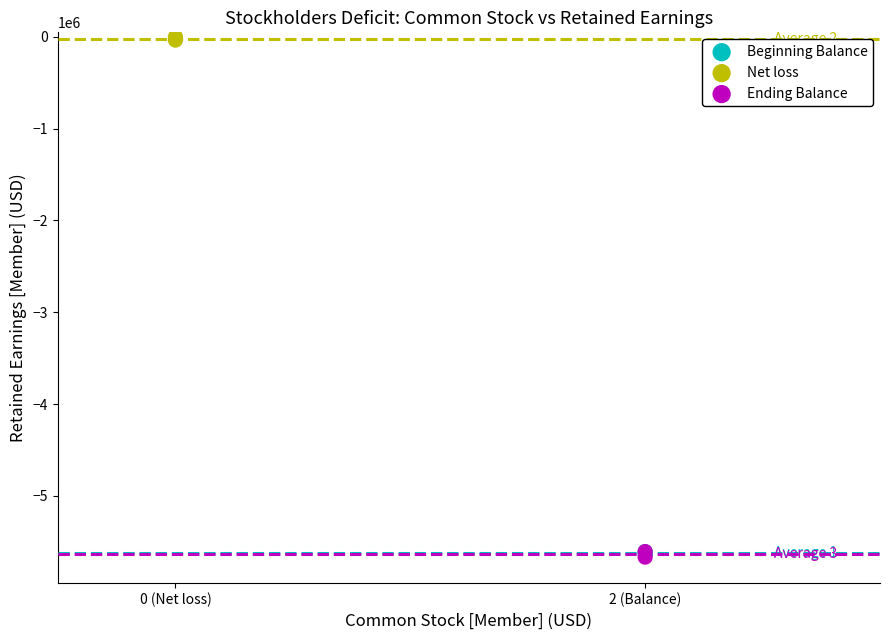

What are all the series names shown in the legend?

Beginning Balance, Net loss, Ending Balance